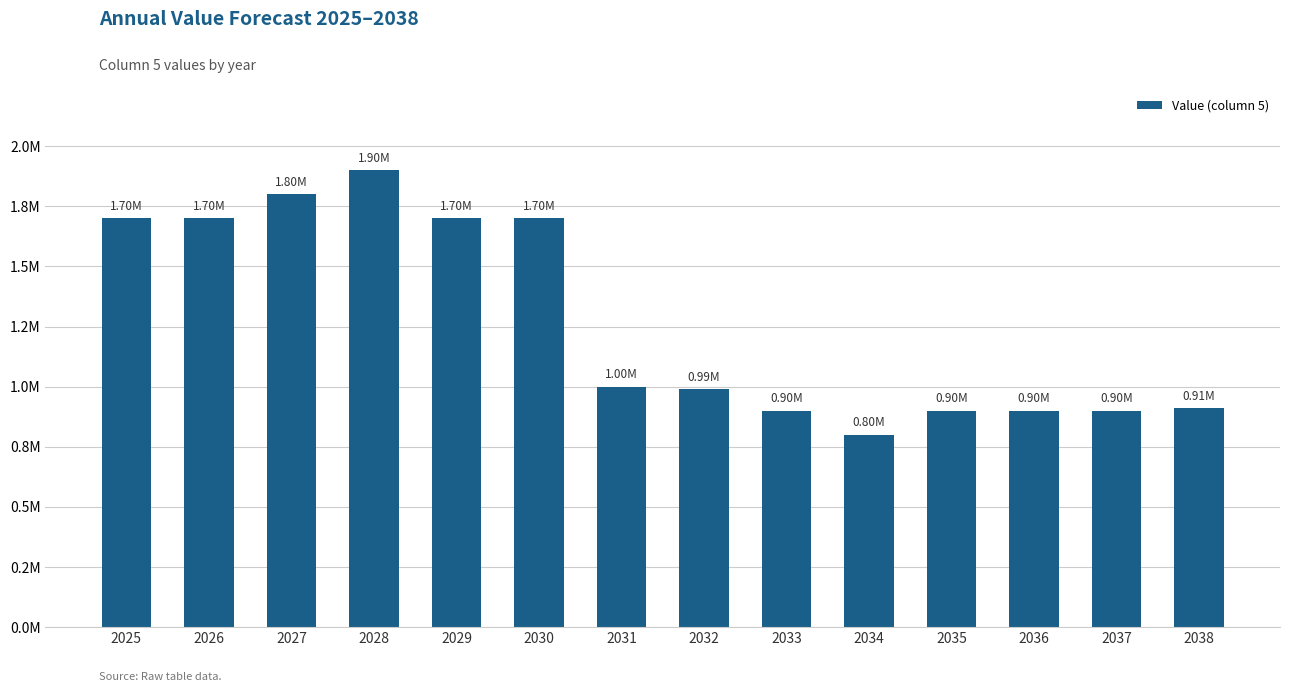

Does the chart contain any negative values?

No